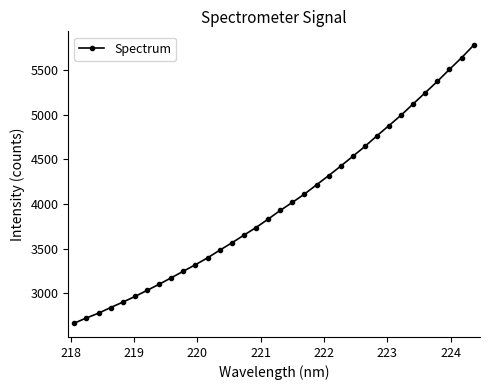

What is the value of the 7th point from the left?

3031.4